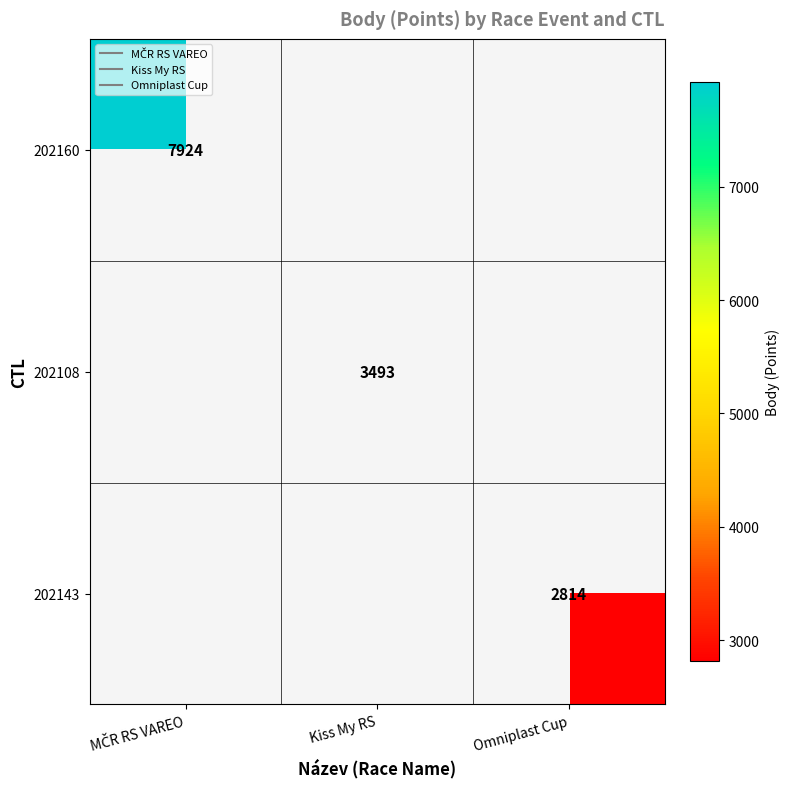

Is the value of 202108 at MČR RS VAREO greater than the value of 202143 at Kiss My RS?

No